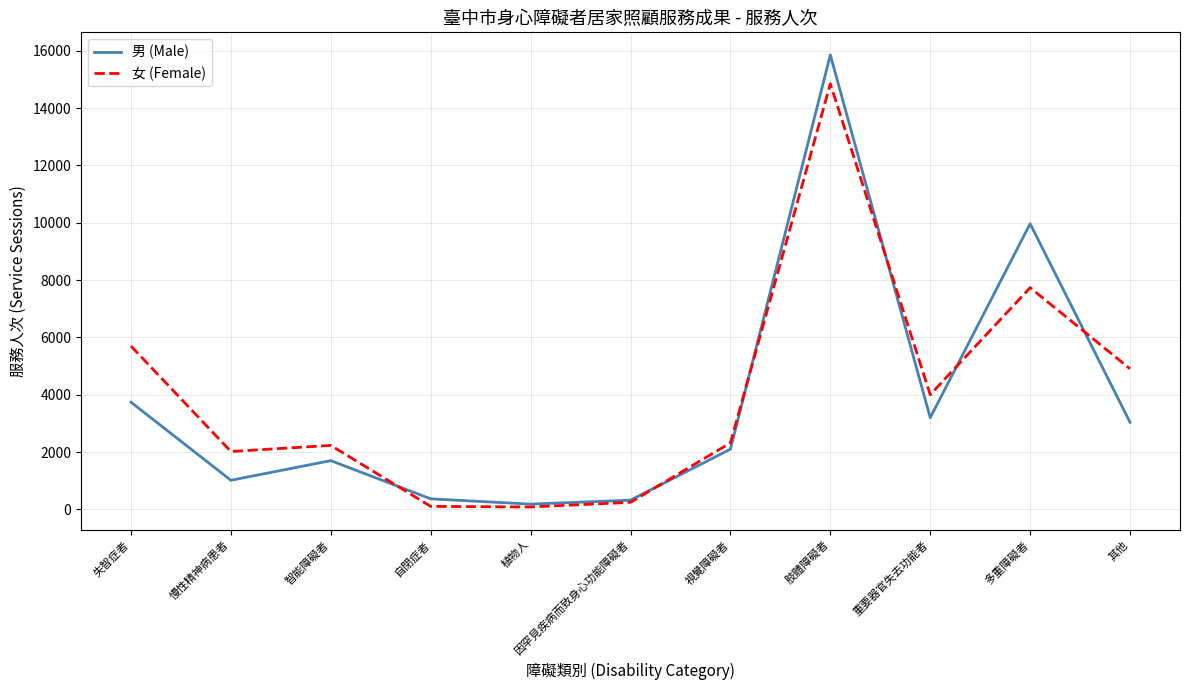

True or false: 男 (Male) has a value of 2757 at 視覺障礙者.

False